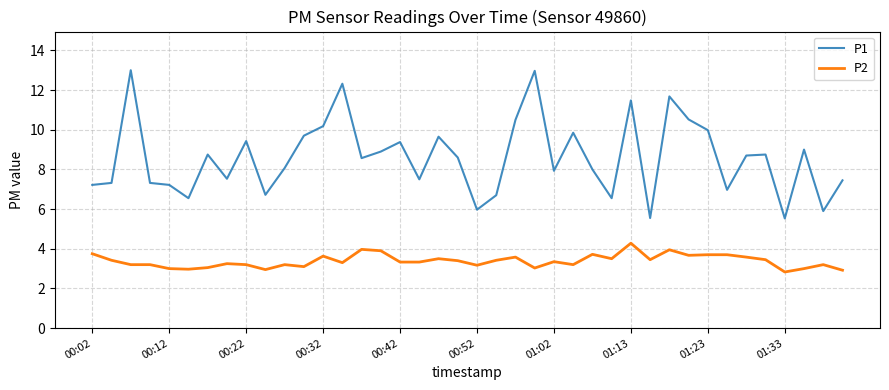

What is the maximum value shown in the chart?

13.0